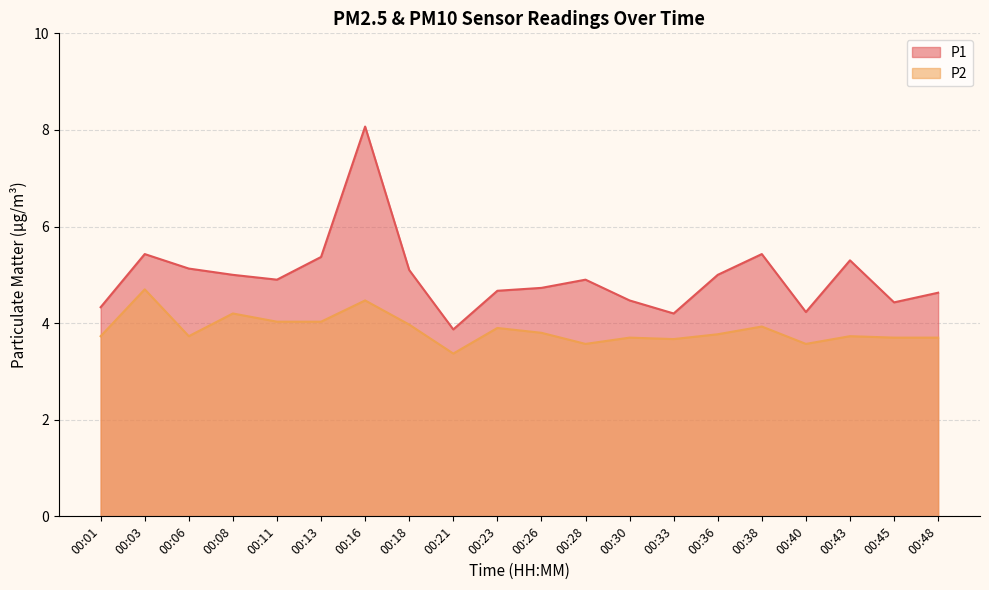

Rank the series at 00:26 from lowest to highest value.

P2, P1